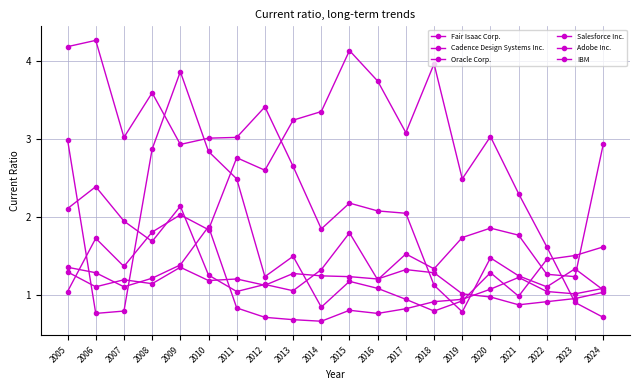

List the labels in order of Fair Isaac Corp. value, smallest first.

2006, 2007, 2018, 2014, 2019, 2017, 2021, 2016, 2015, 2012, 2020, 2022, 2013, 2023, 2024, 2011, 2010, 2008, 2005, 2009